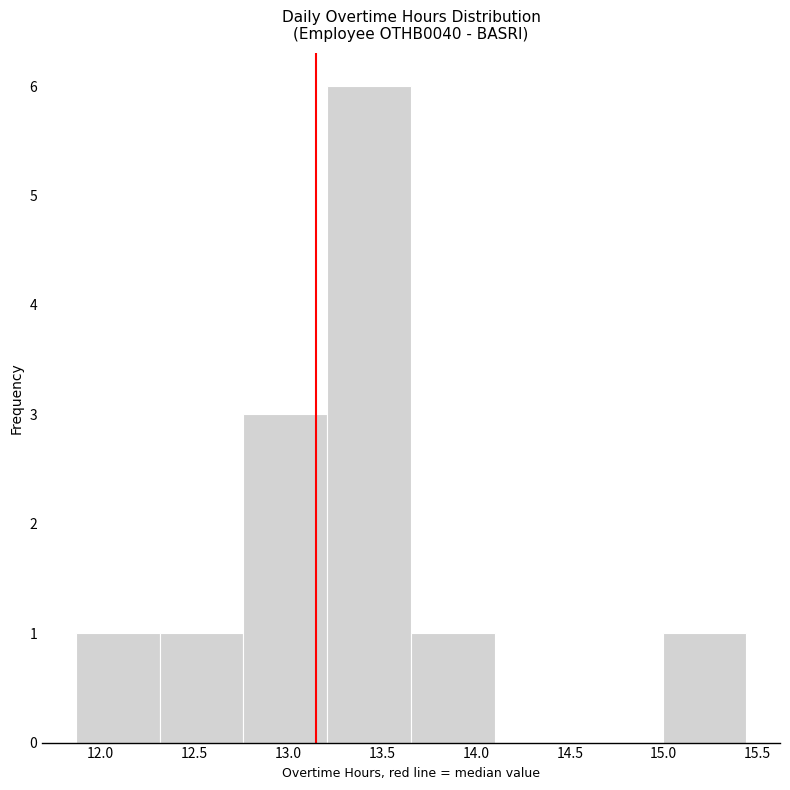

Which range on the x-axis has the tallest bar?

13.20 to 13.65